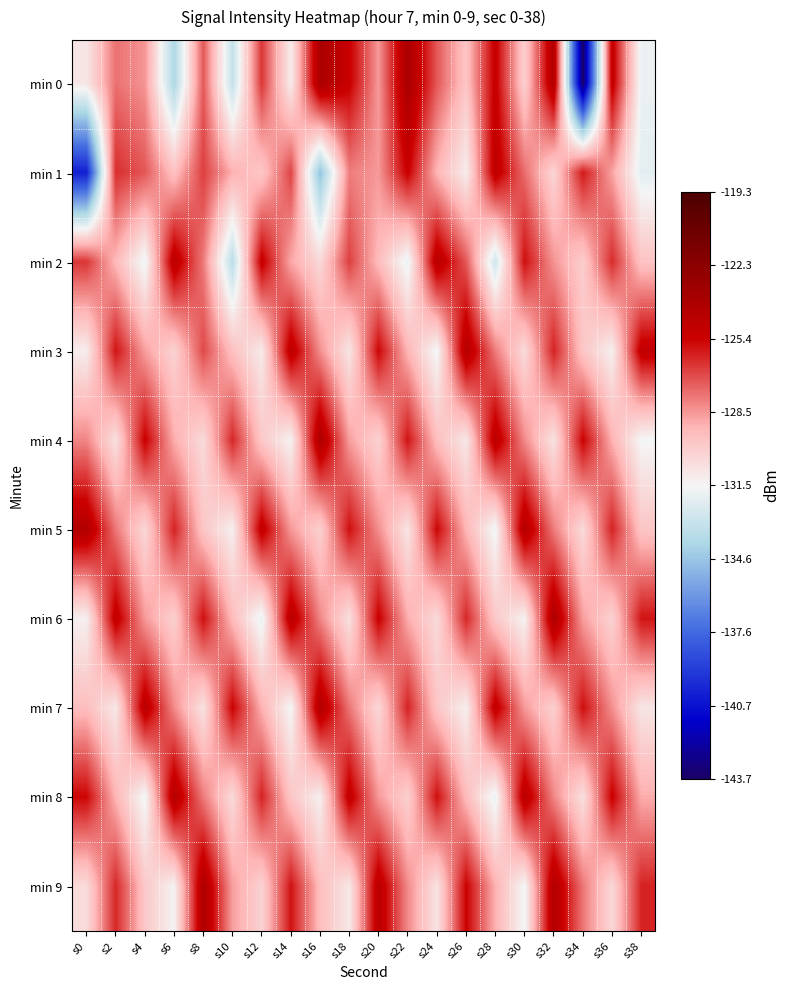

Which category has the highest value across all series?

s22